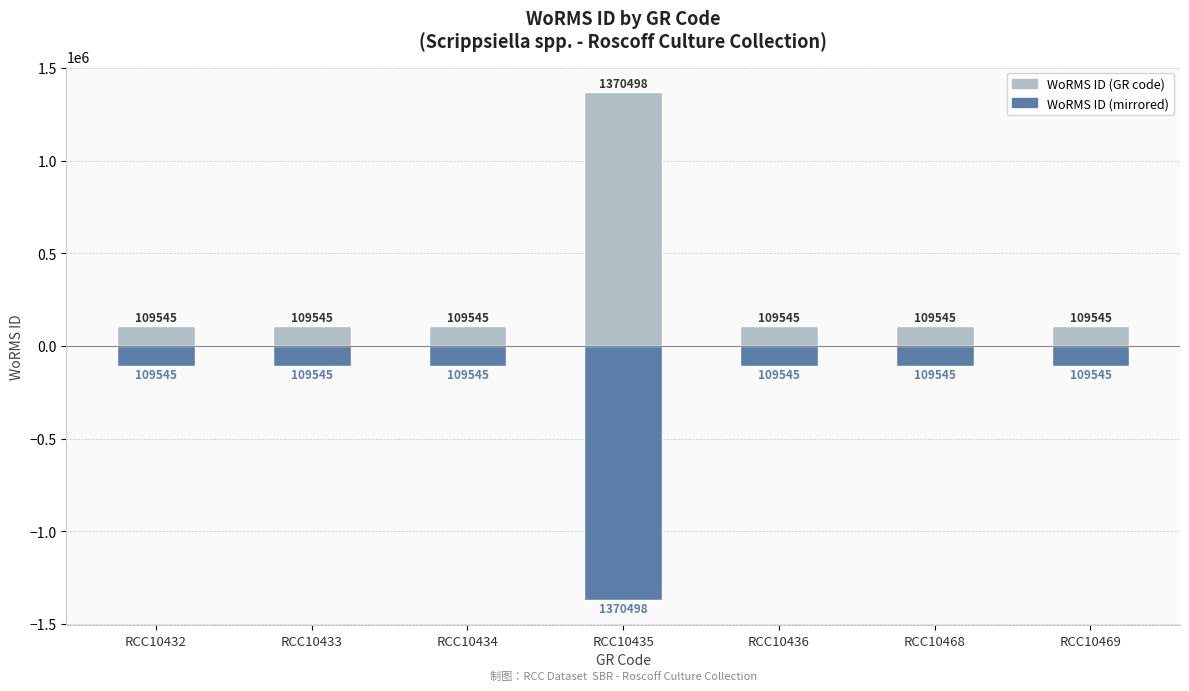

Is the value of WoRMS ID (mirrored) at RCC10469 greater than the value of WoRMS ID (GR code) at RCC10436?

No